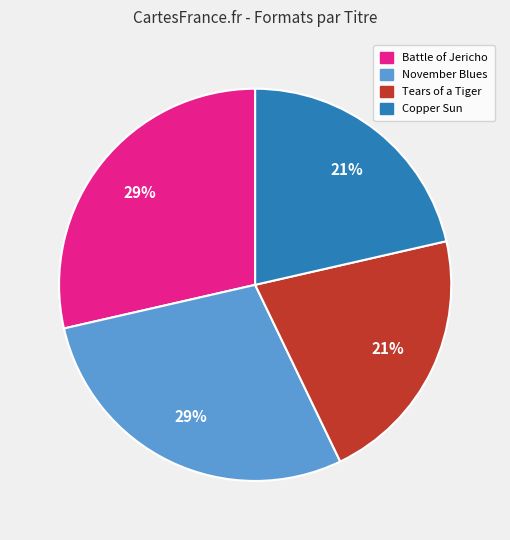

Is Copper Sun the majority of the pie?

No